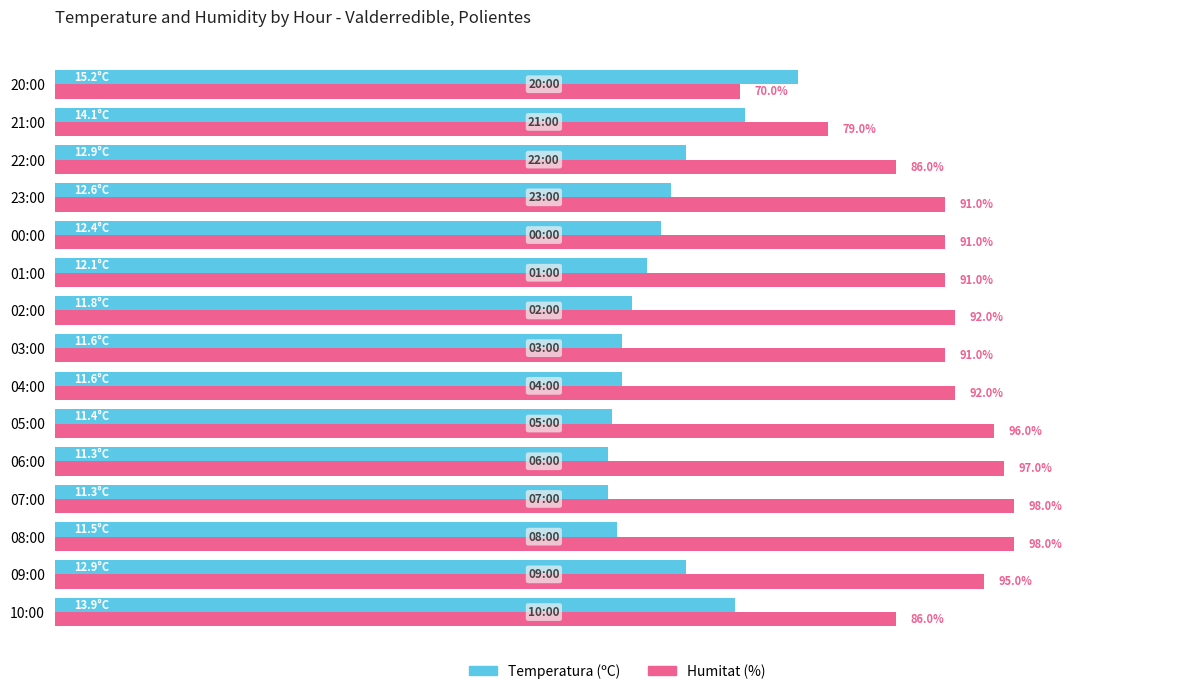

At which category is the sum across all series the highest?

09:00